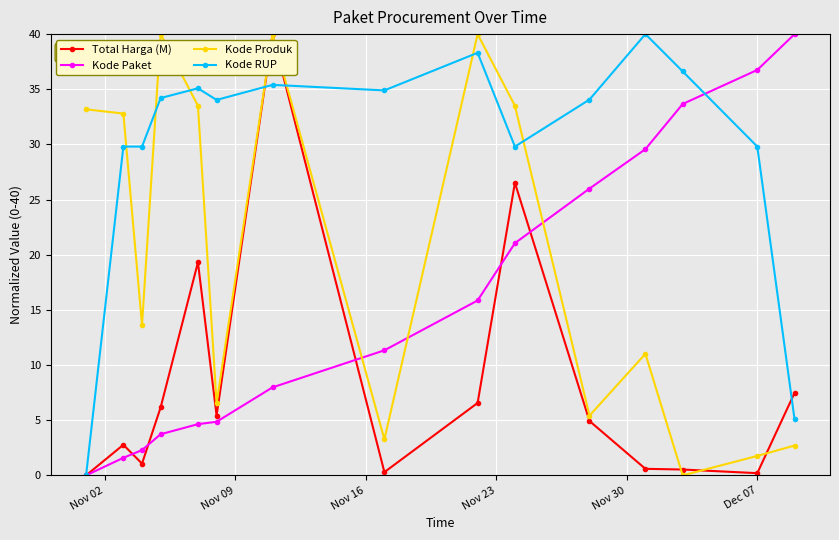

True or false: Kode Produk has more than 2 interior local peaks.

True